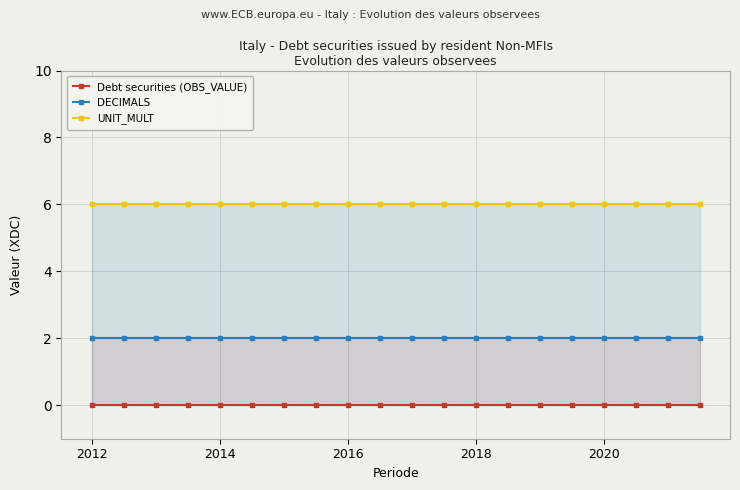

Rank the series by their maximum value, from highest to lowest.

UNIT_MULT, DECIMALS, Debt securities (OBS_VALUE)